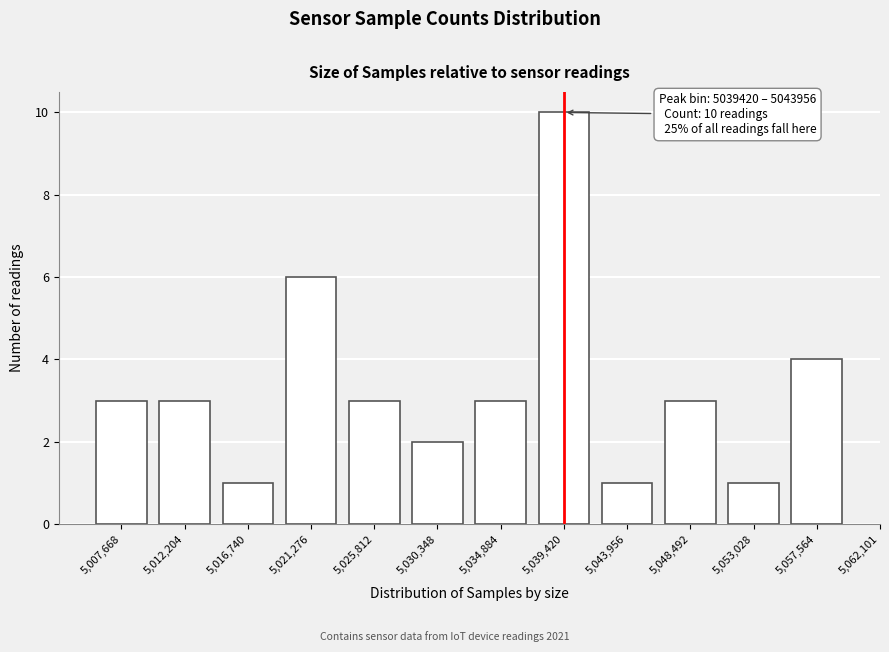

Reading right to left, transcribe all the data shown in this chart.

4	1	3	1	10	3	2	3	6	1	3	3